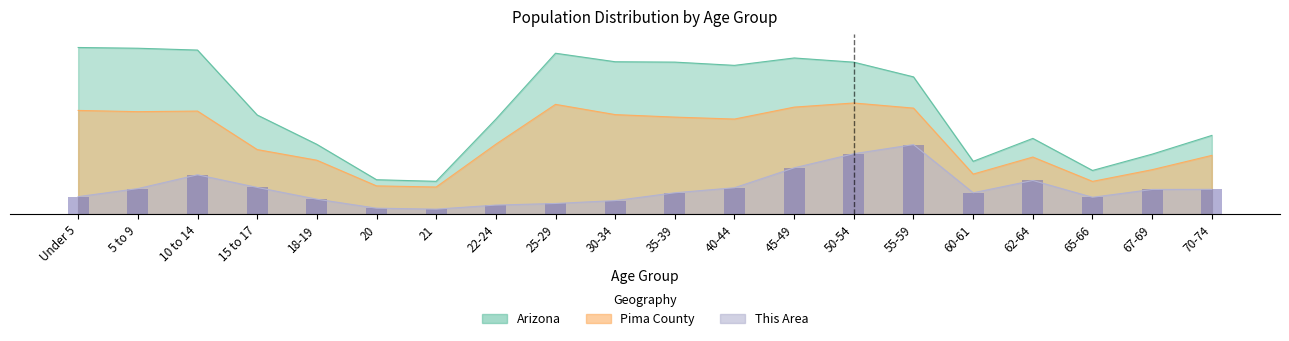

At how many categories does at least one series exceed 2?

20